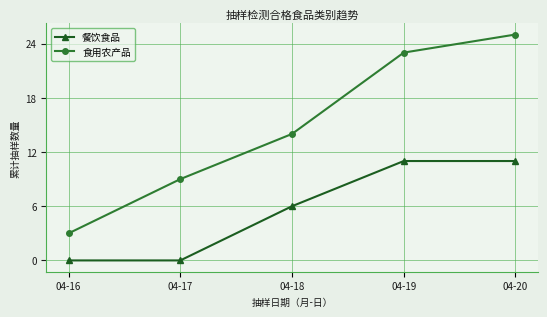

True or false: 餐饮食品 has a value of 11 at 04-19.

True